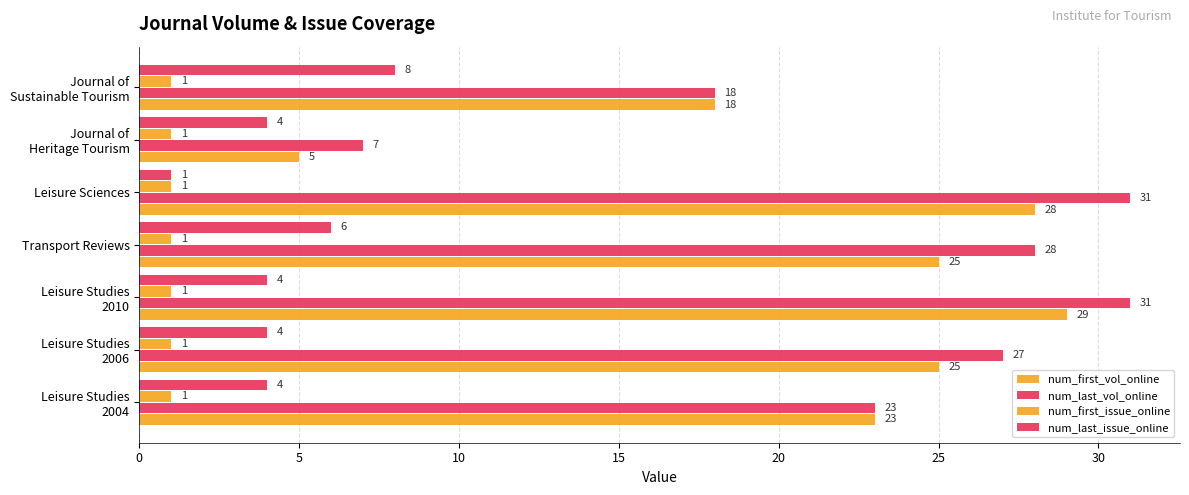

How many data points does each series have?

7